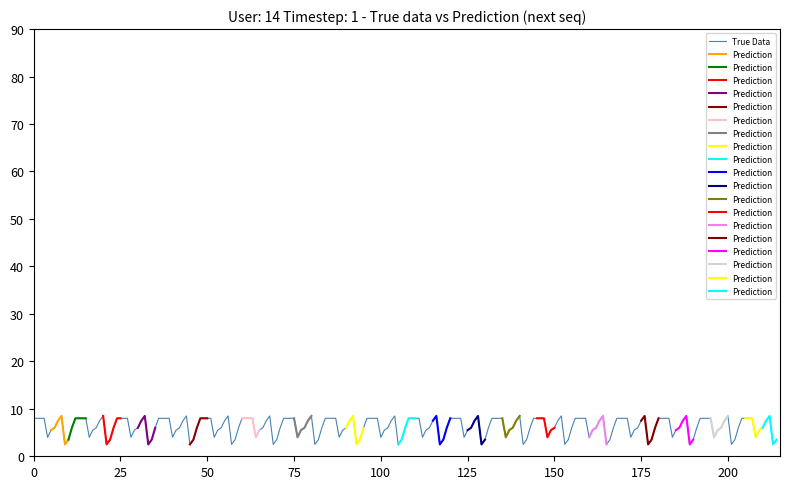

Which series has the largest range (max minus min)?

True Data